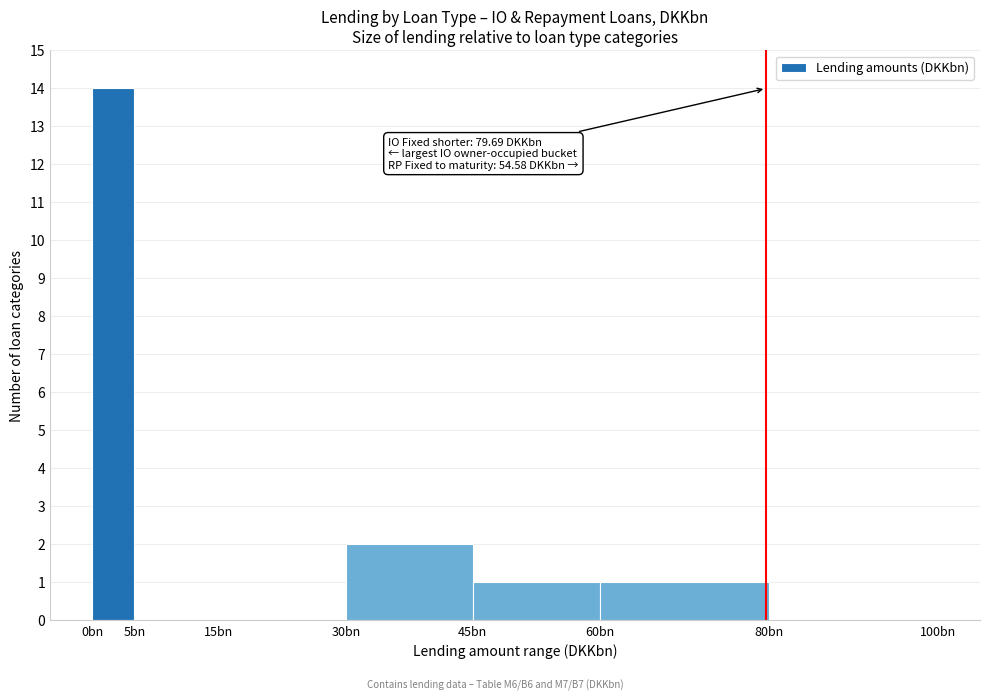

Reading left to right, transcribe all the data shown in this chart.

0bn=14	5bn=0	15bn=0	30bn=2	45bn=1	60bn=1	80bn=0